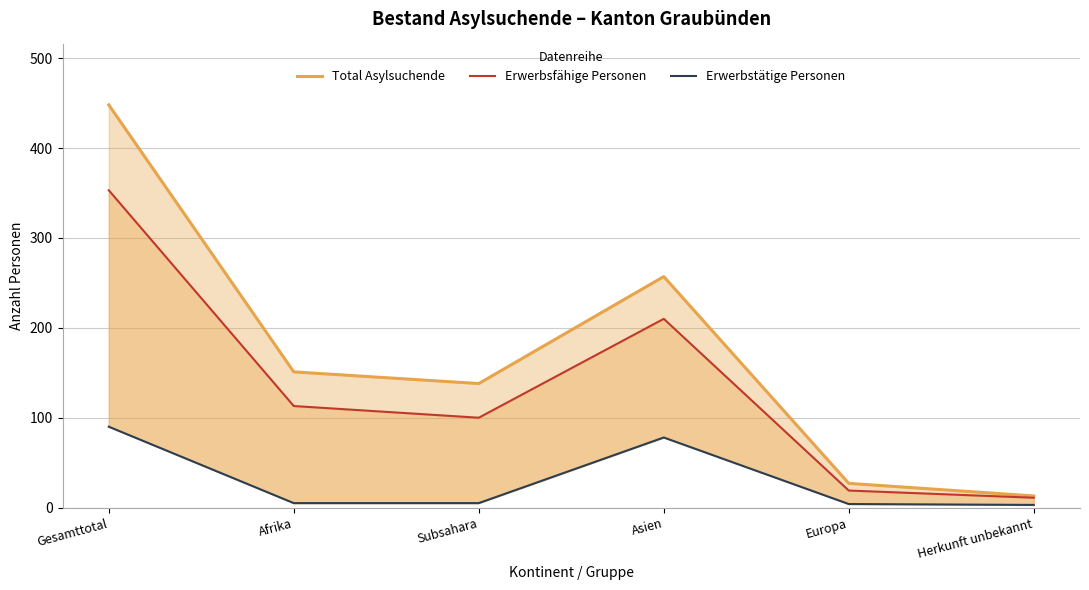

How many data points in Erwerbstätige Personen are above 5?

2